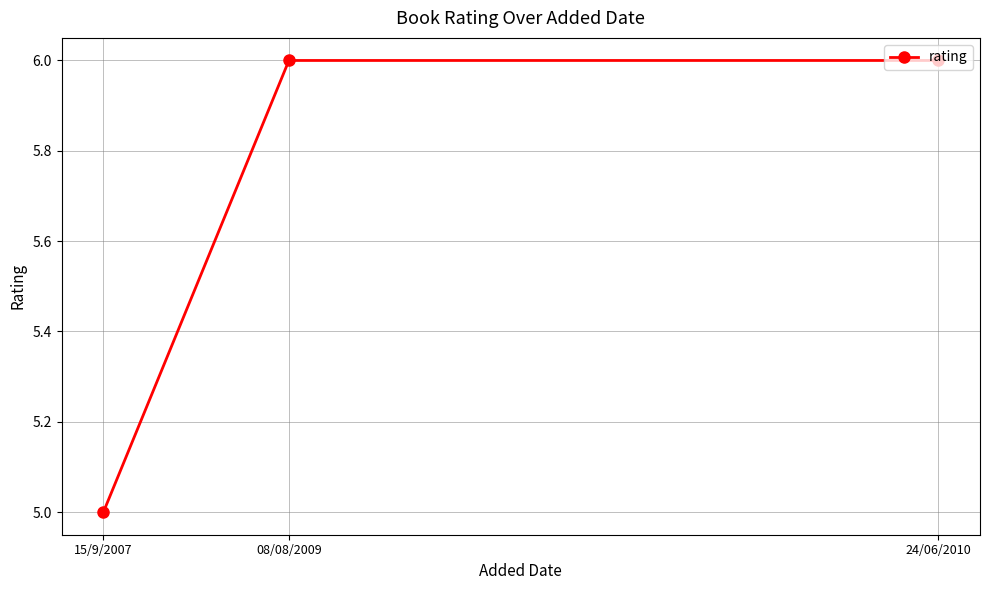

What is the sum of the values at 24/06/2010 and 15/9/2007?

11